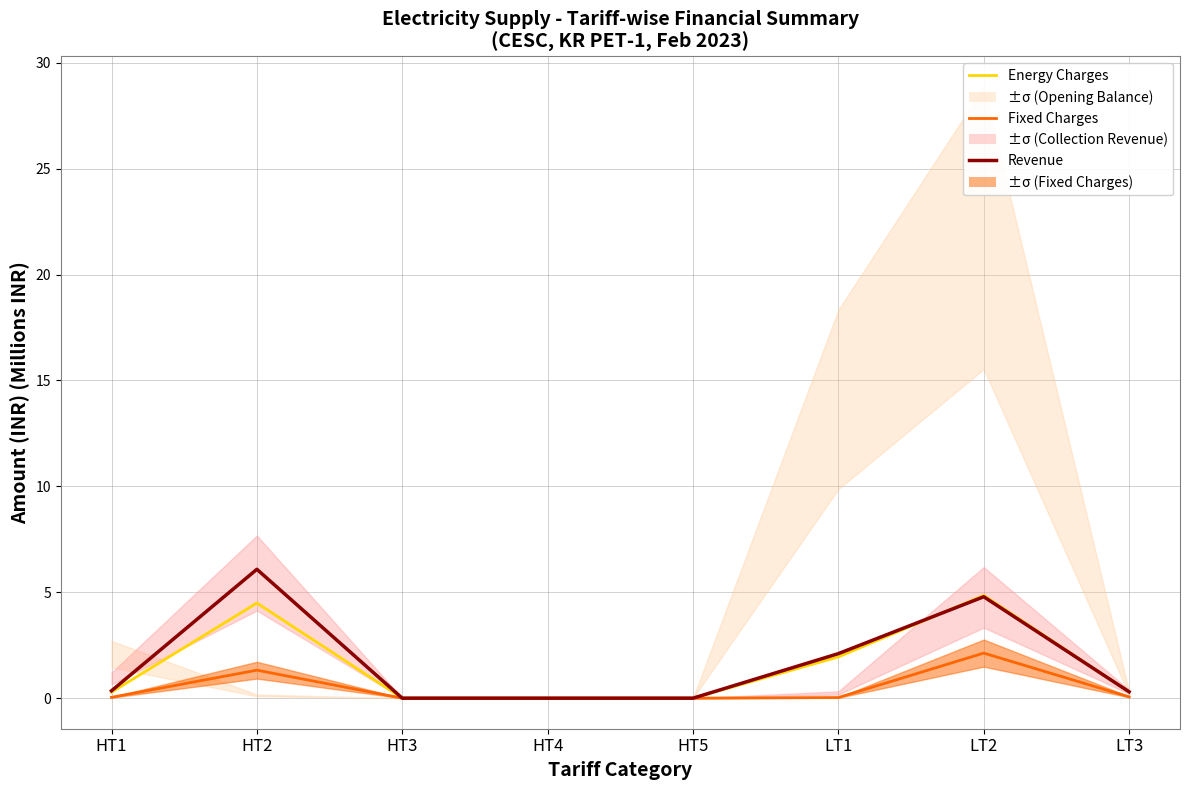

What are all the series names shown in the legend?

Energy Charges, Fixed Charges, Revenue